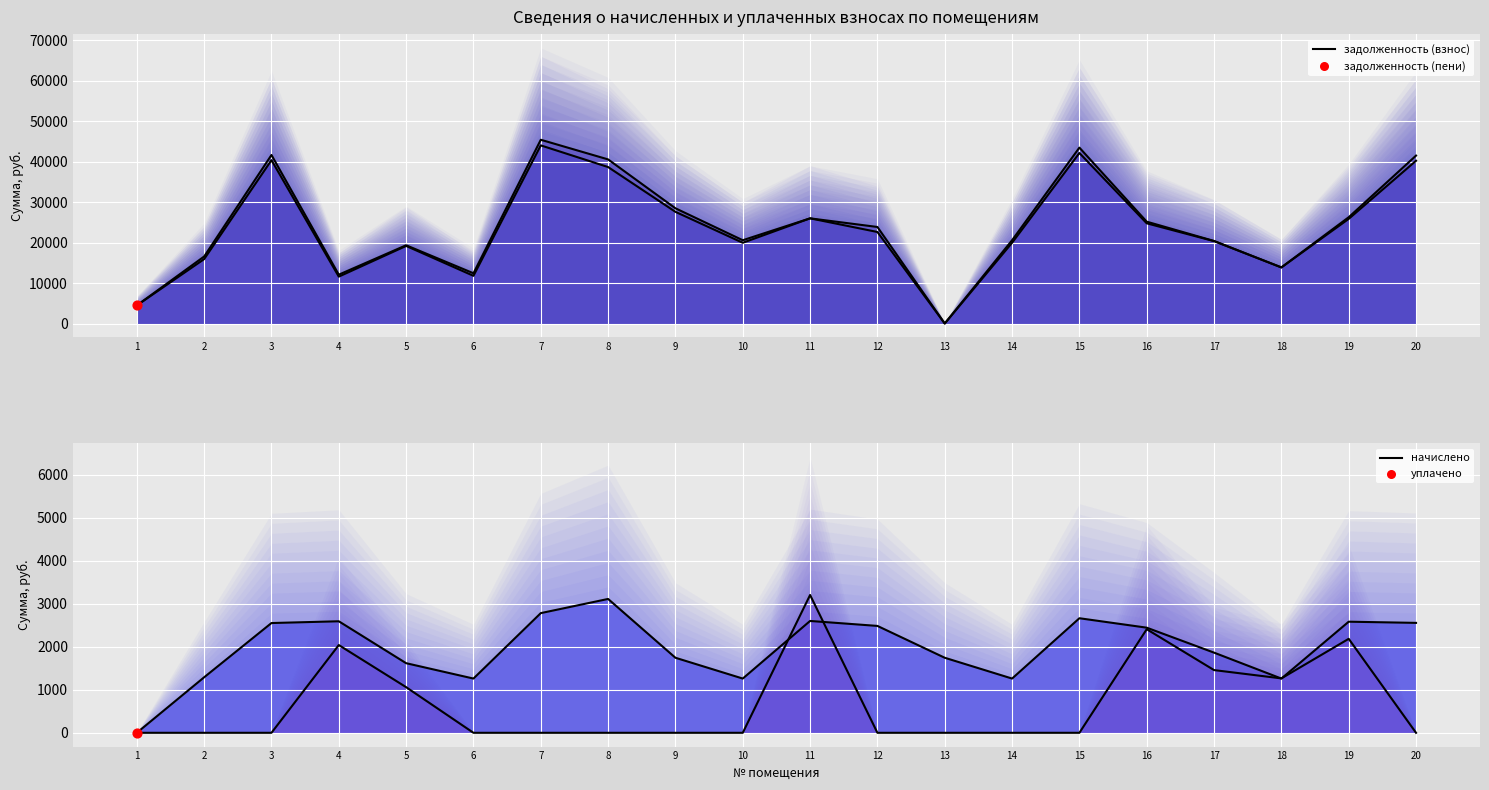

Which series has the largest total across all categories?

задолженность (пени)